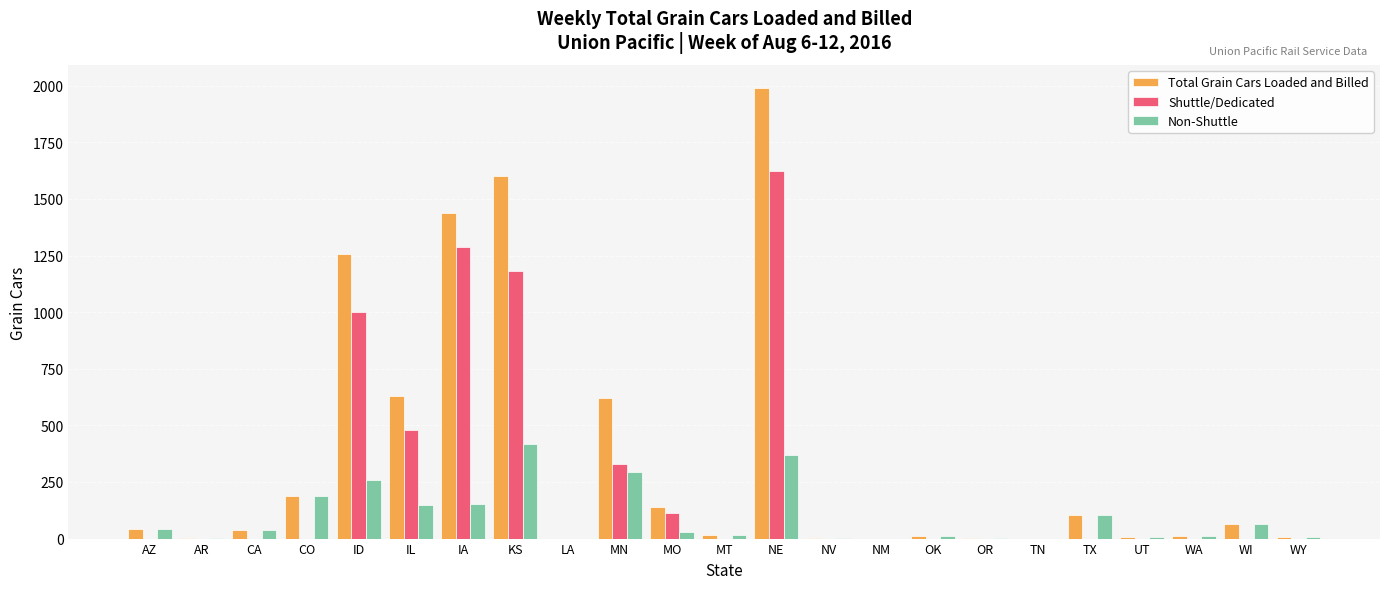

What is the sum of the Shuttle/Dedicated values at AZ and IA?

1286